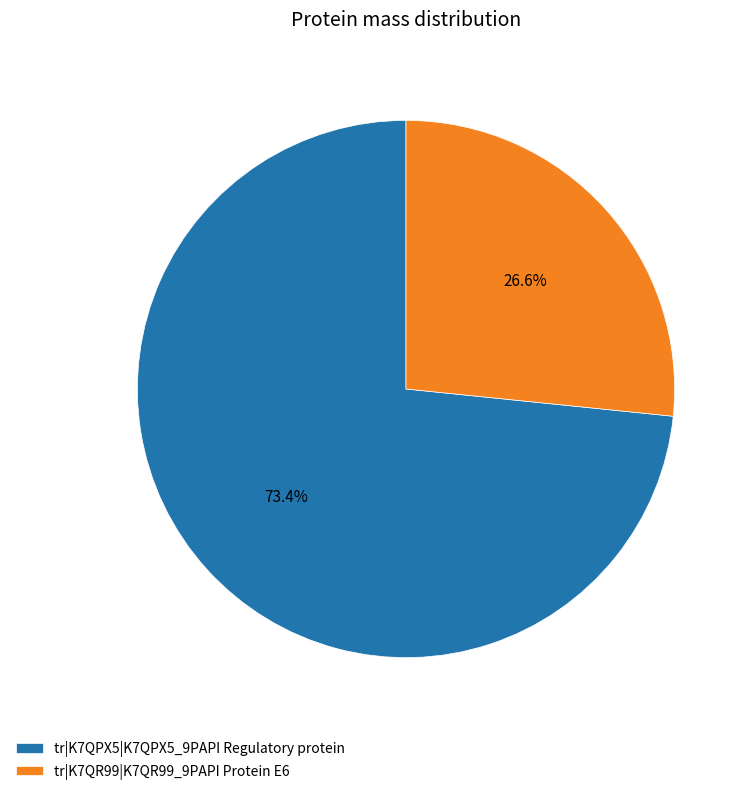

Rank the categories by value from lowest to highest.

tr|K7QR99|K7QR99_9PAPI Protein E6, tr|K7QPX5|K7QPX5_9PAPI Regulatory protein